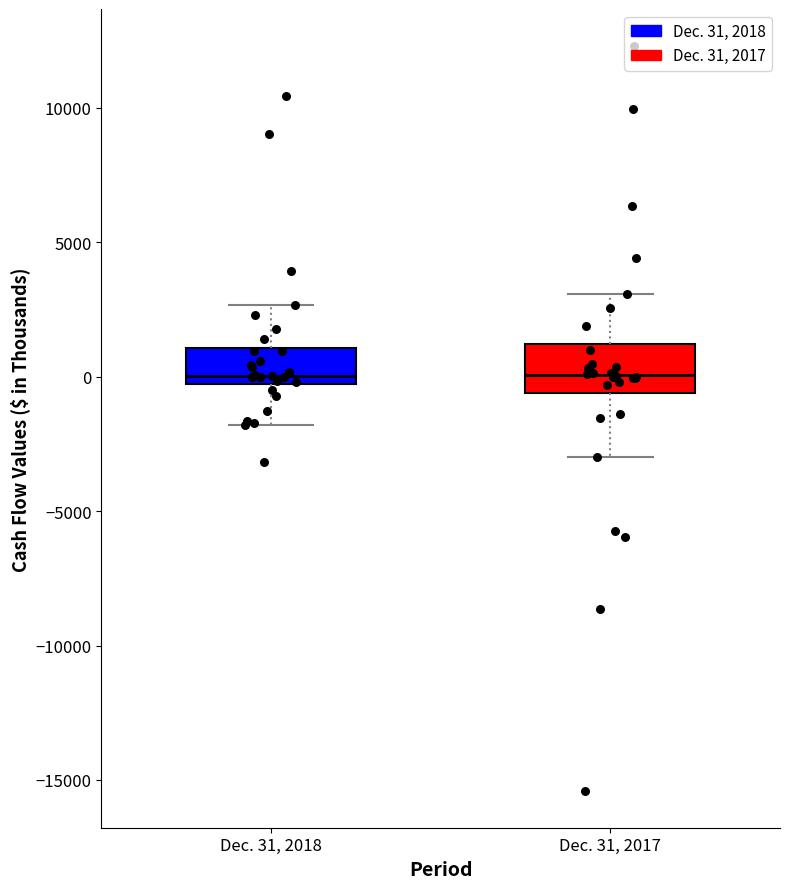

Reading left to right, transcribe this box plot: for each box, give where its median line is, the range the box spans, and where its two whiskers end, as read against the y-axis. The values are not printed on the chart, so give them approximately, as read against the axis.

Dec. 31, 2018: median 0, box -500 to 1000, whiskers -2000 to 2500
Dec. 31, 2017: median 0, box -500 to 1000, whiskers -3000 to 3000